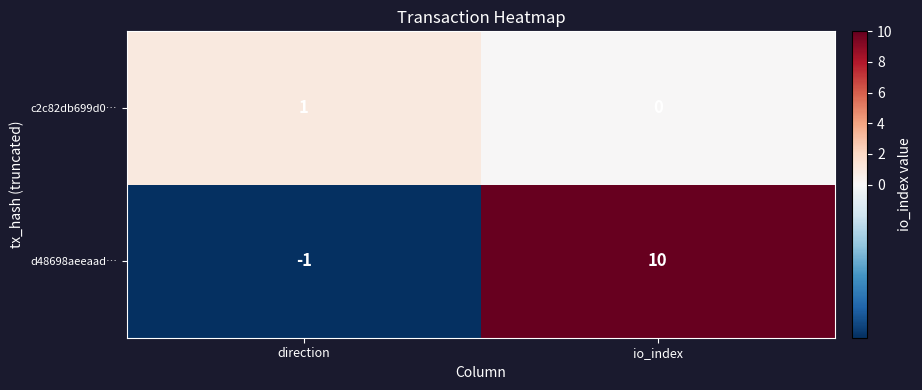

What is the sum of all d48698aeeaad… values?

9